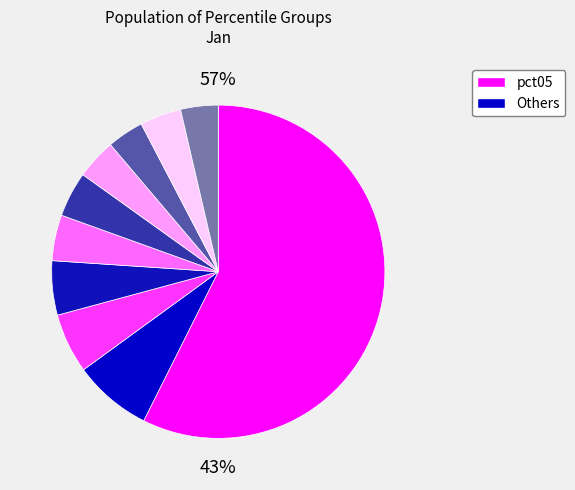

Is pct85 the majority of the pie?

No